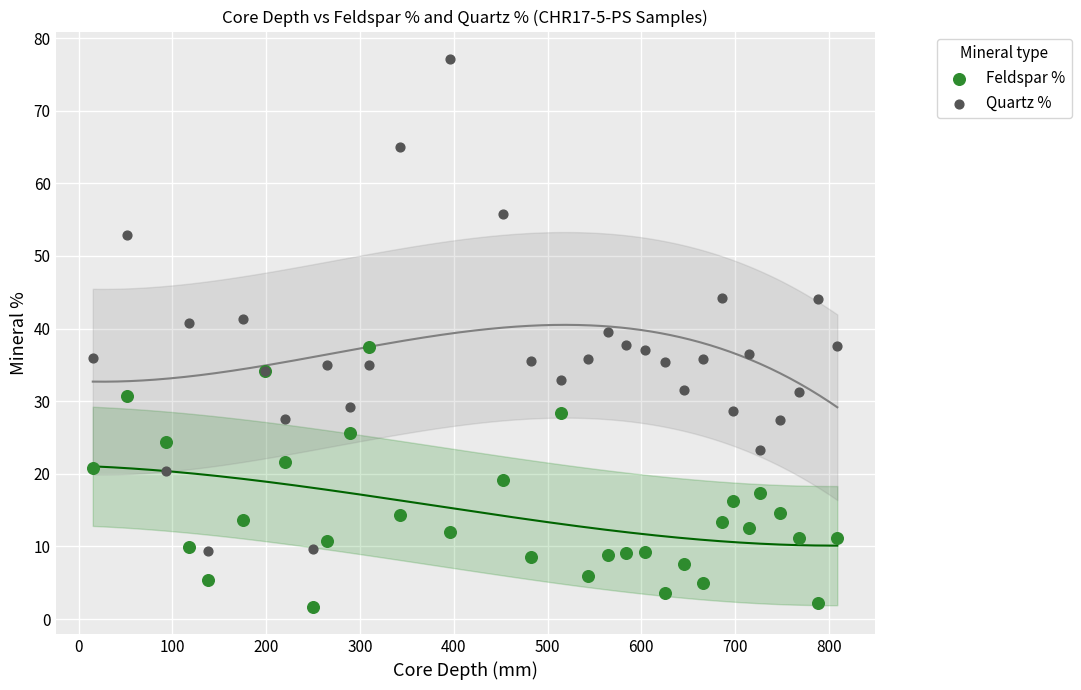

What are all the series names shown in the legend?

Feldspar %, Quartz %